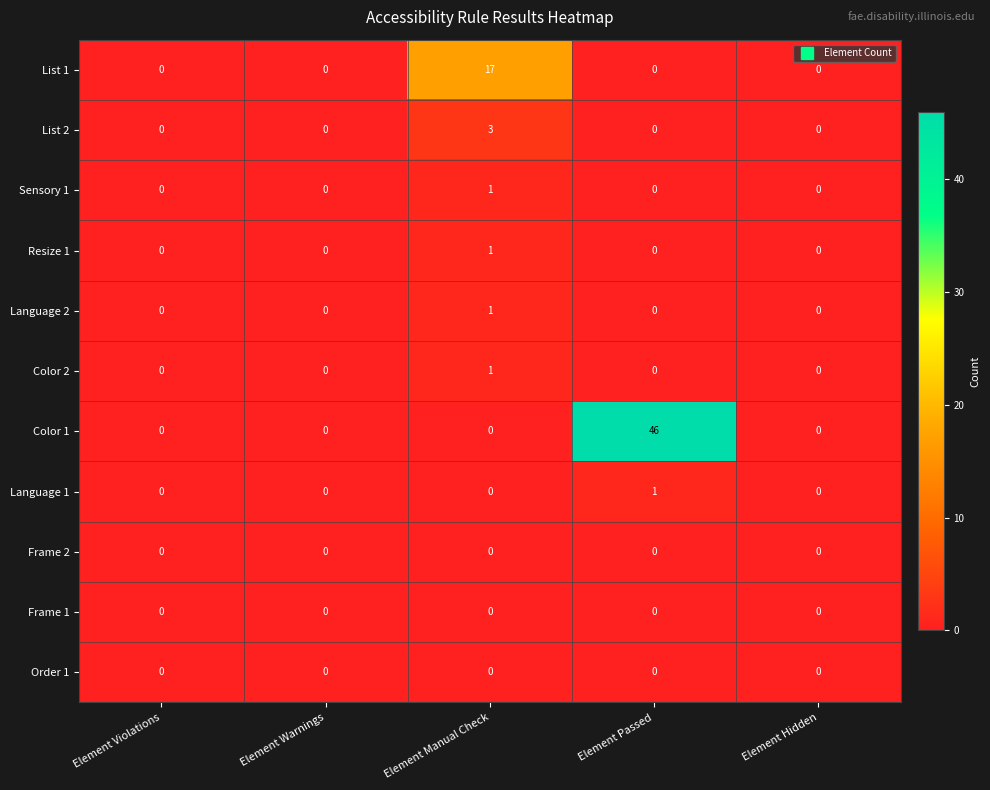

Which series has the largest total across all categories?

Color 1